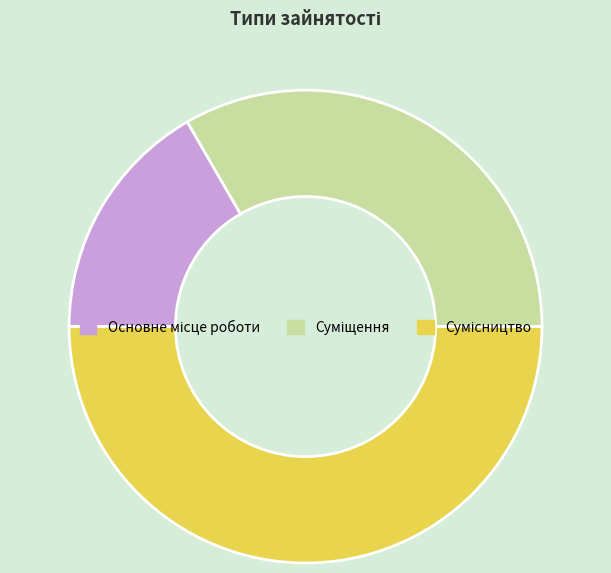

To the nearest percent, what is the difference between the largest and smallest slice percentages?

33%